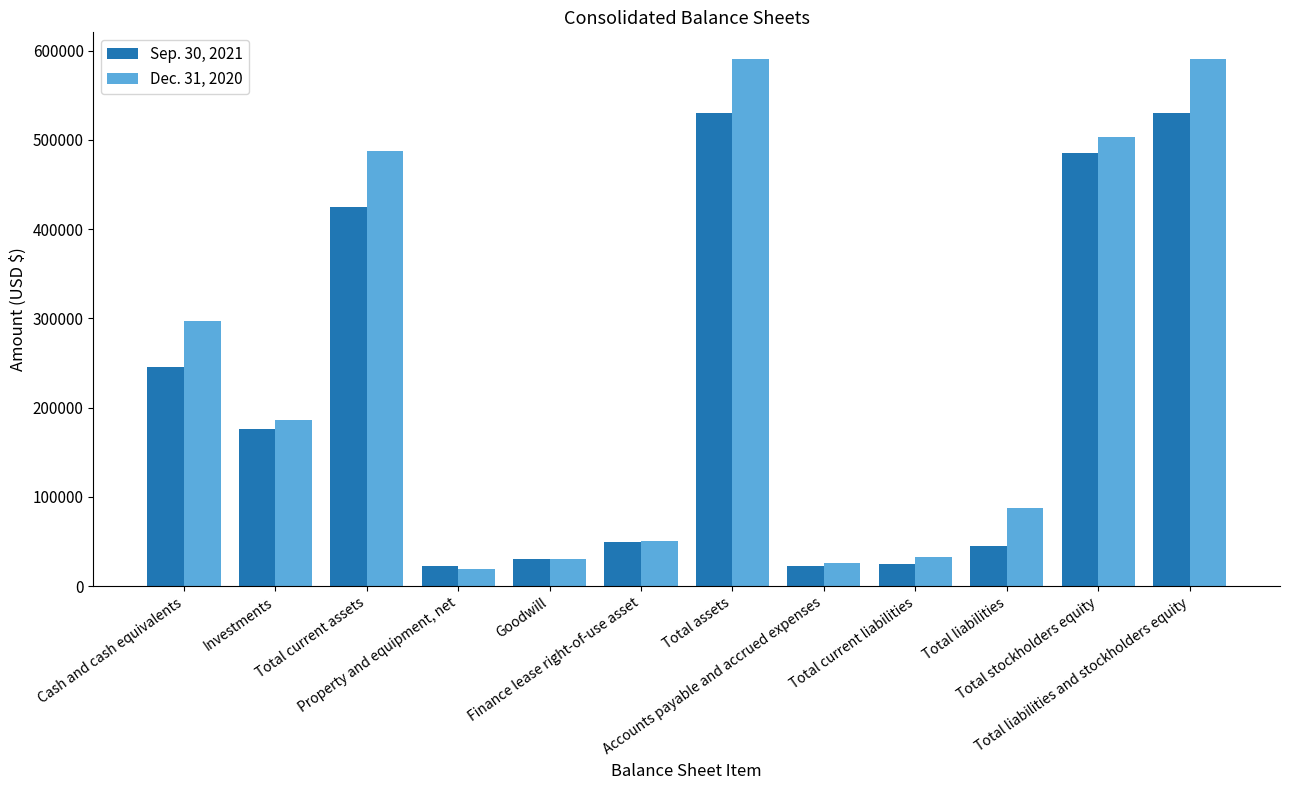

What is the sum of the Sep. 30, 2021 values at Investments and Total assets?

706056